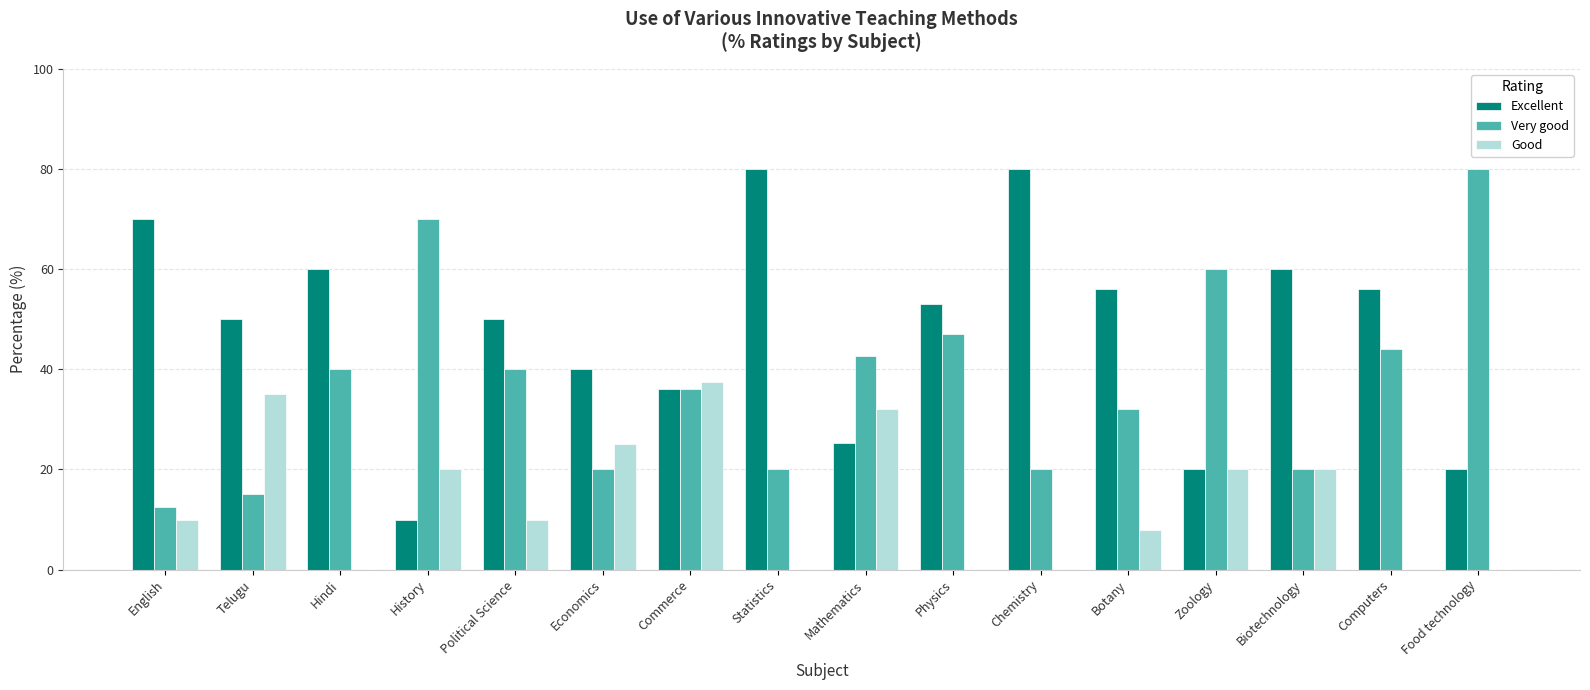

Is the value of Excellent at Political Science greater than the value of Very good at Computers?

Yes